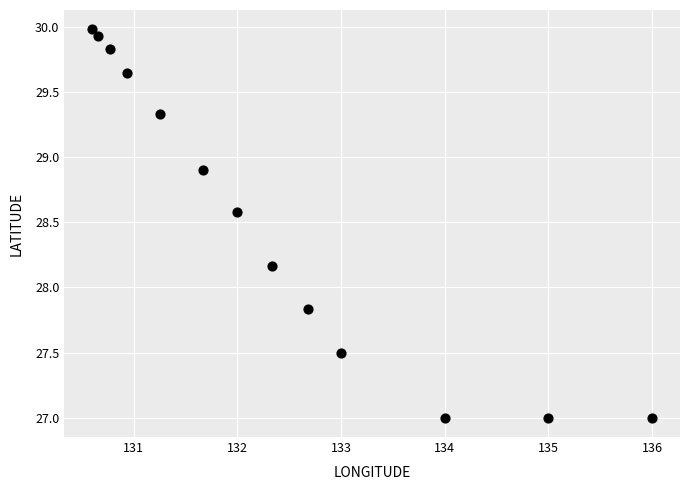

What is the range of Y values (max minus min)?

3.0